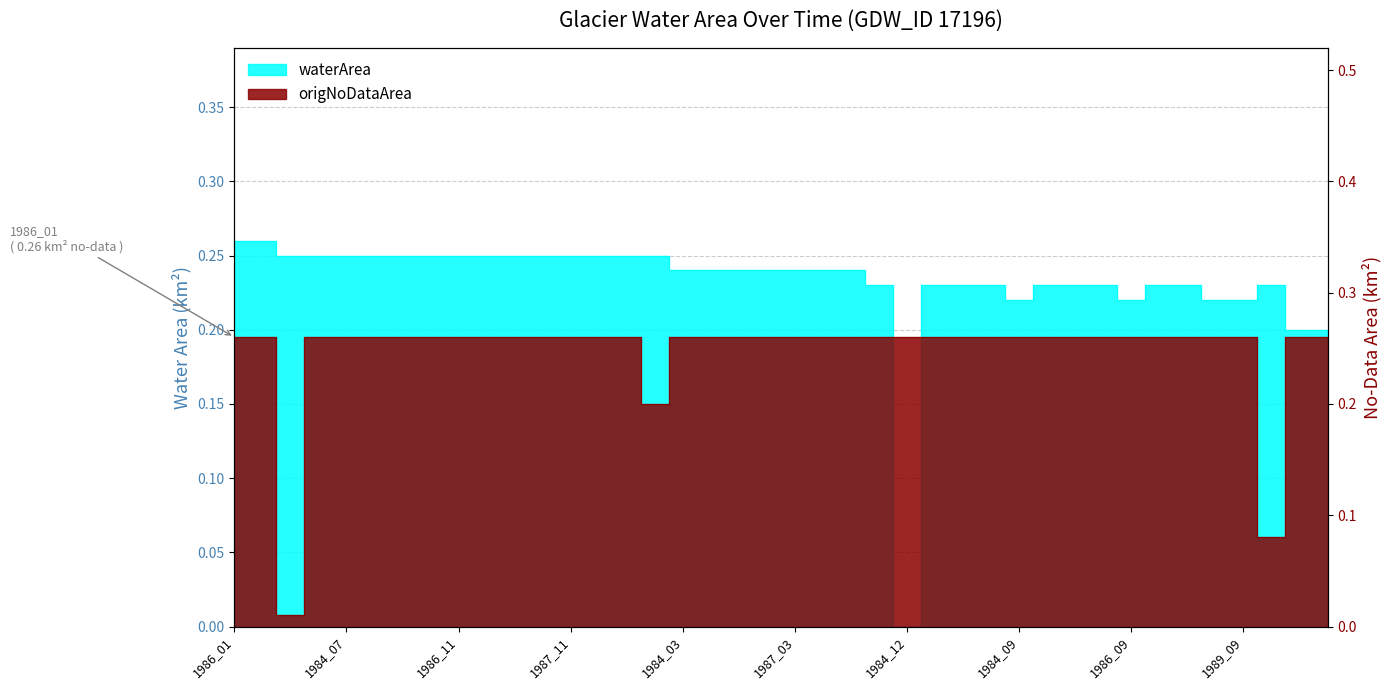

At which category is the sum across all series the highest?

1986_01